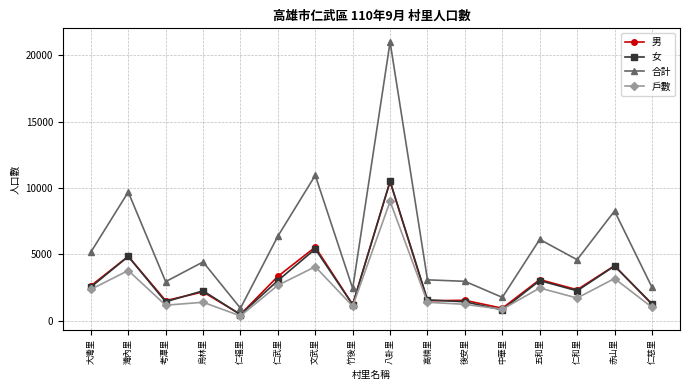

At which category does 戶數 reach its first local valley?

考潭里